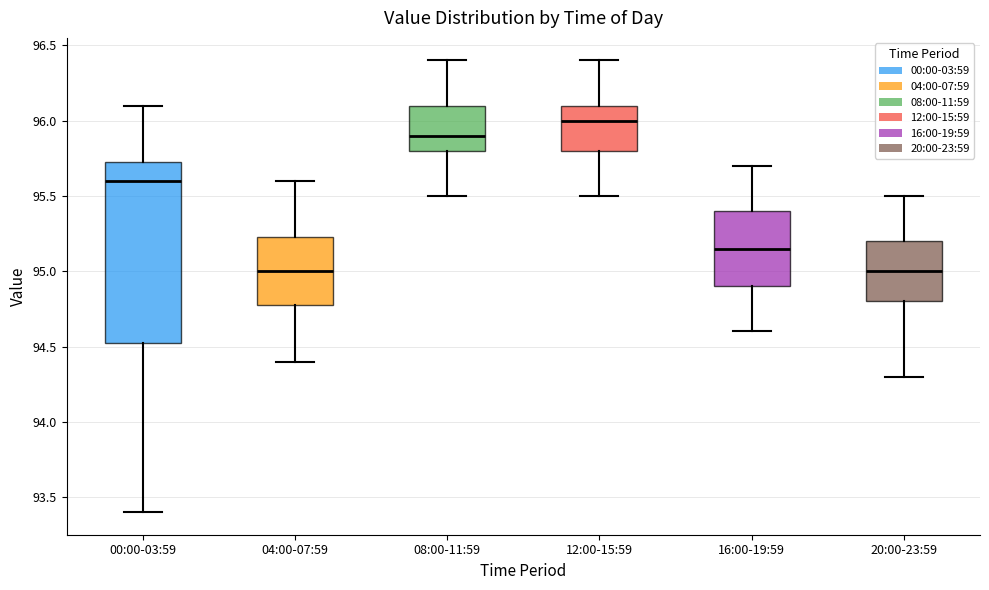

Comparing the boxes themselves (not the whiskers), which one is the tallest?

00:00-03:59